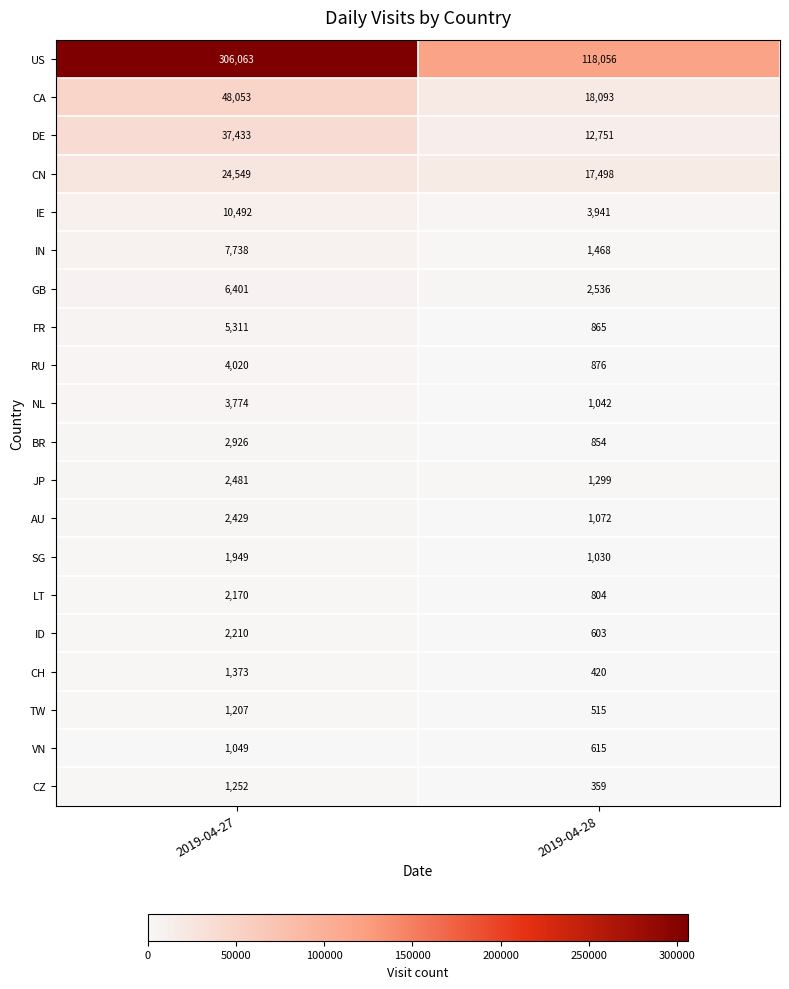

What is the minimum value shown in the chart?

359